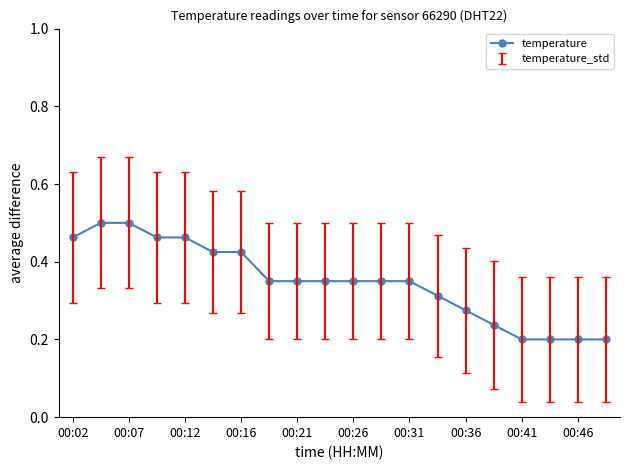

What is the sum of all values?

7.0